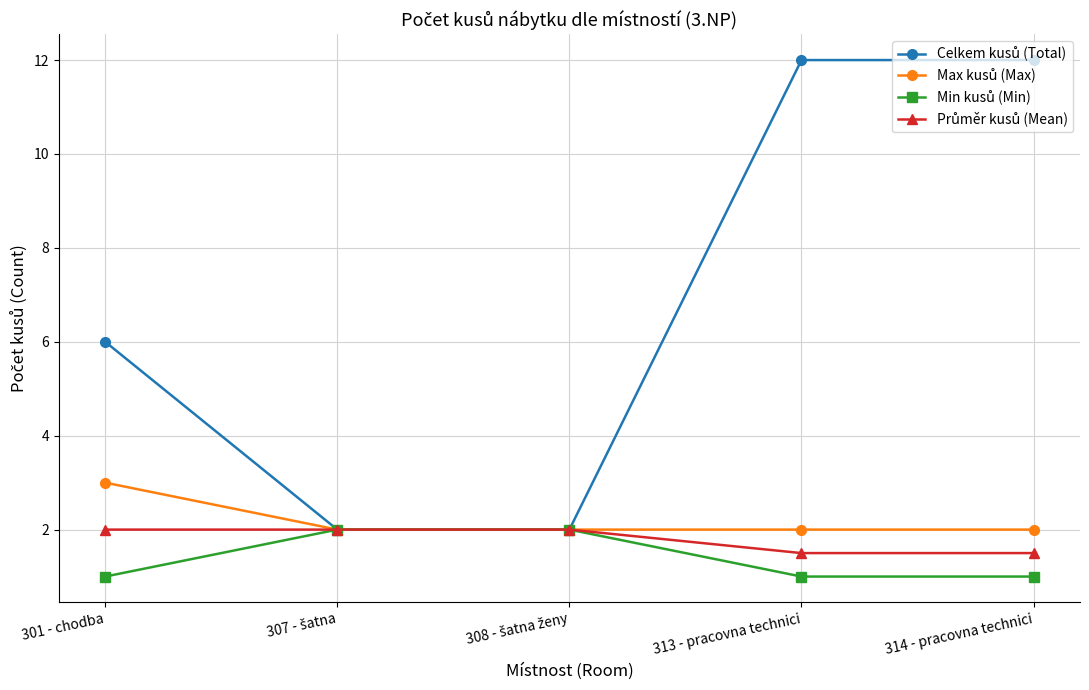

What is the minimum value shown in the chart?

1.0